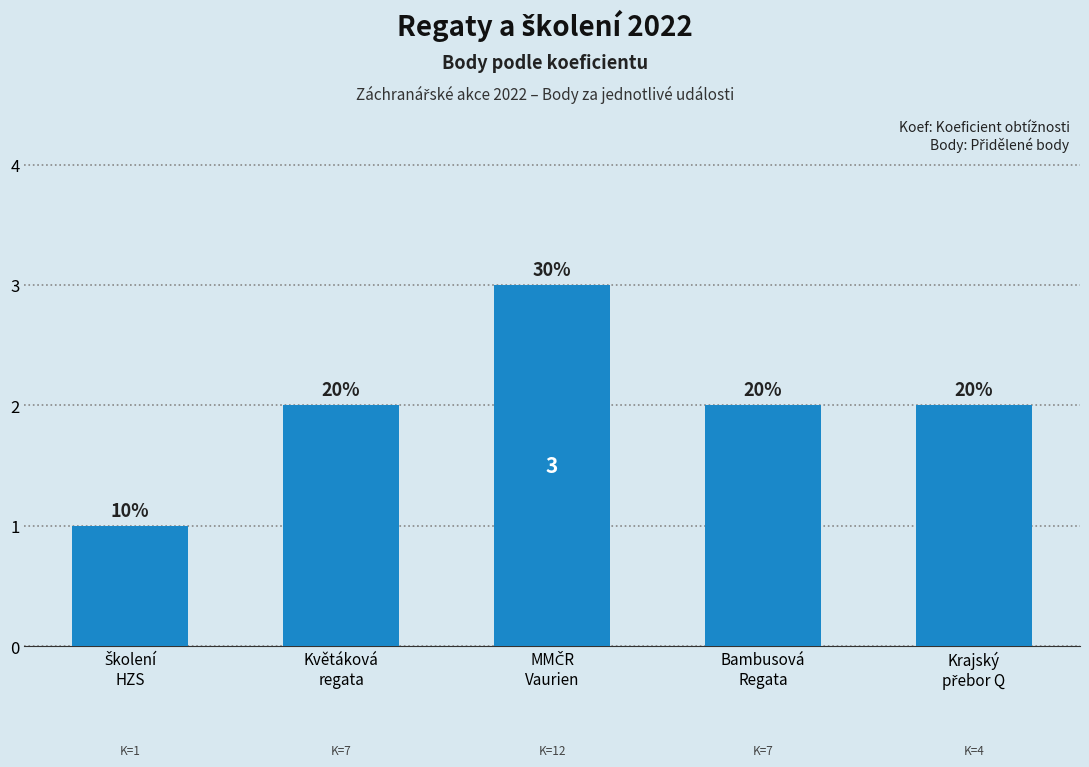

What is the sum of the values at Květáková
regata and MMČR
Vaurien?

5